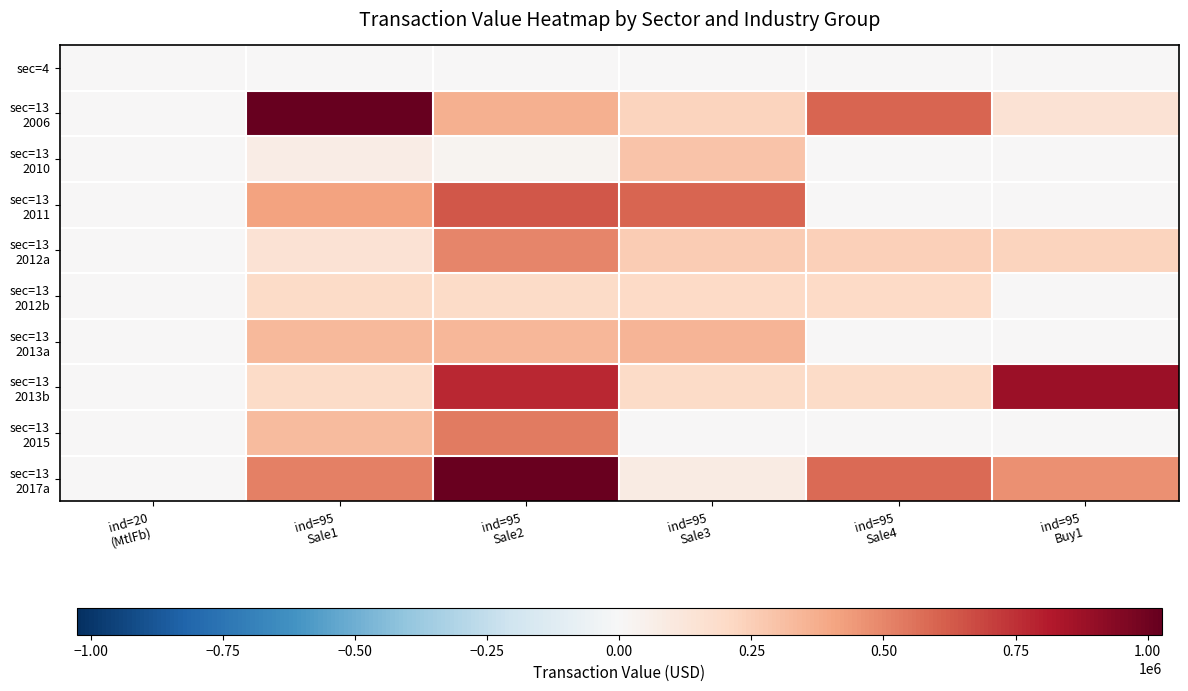

How many categories are shown in the chart?

6